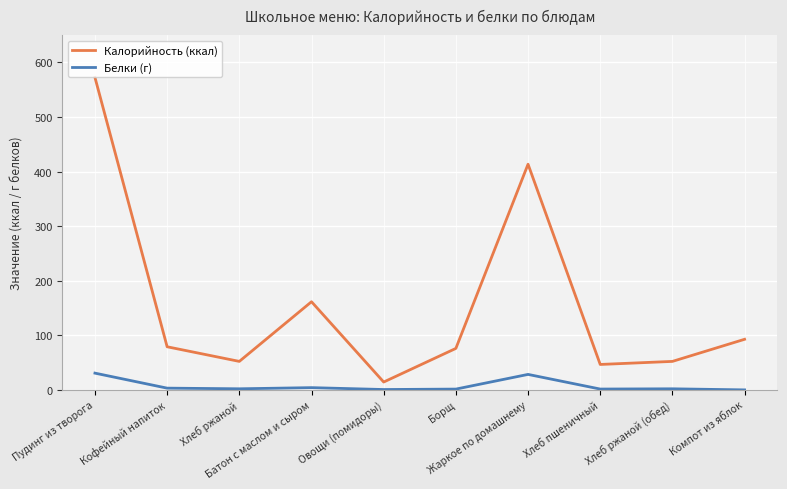

What is the sum of all Белки (г) values?

74.0